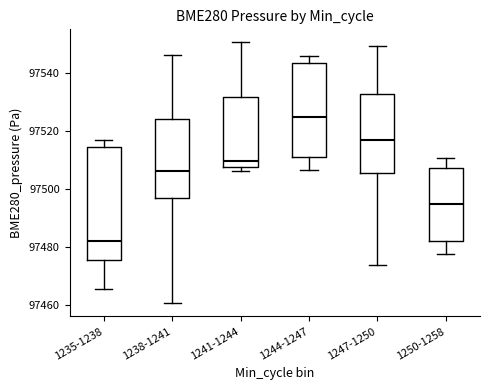

Which box has the highest median line?

1244-1247